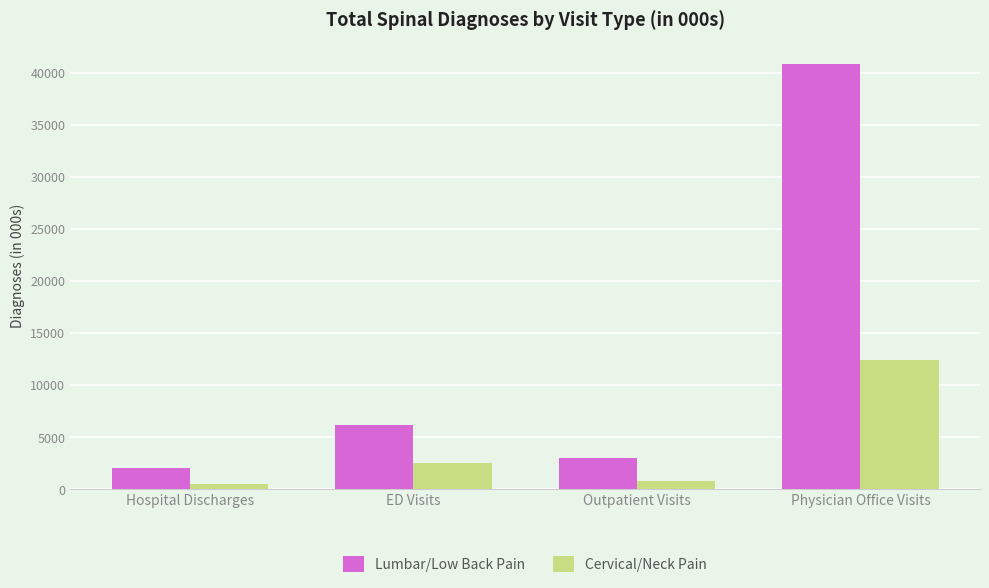

What is the lowest value of the Lumbar/Low Back Pain series?

2025.7